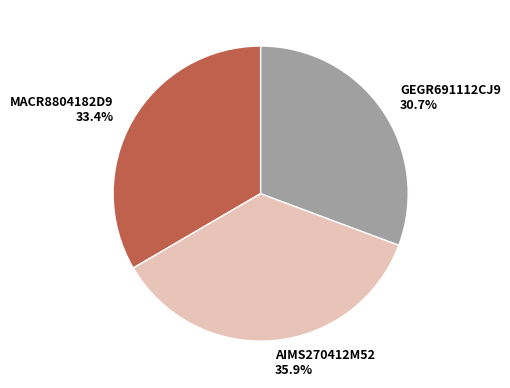

Count the number of slices in the pie.

3